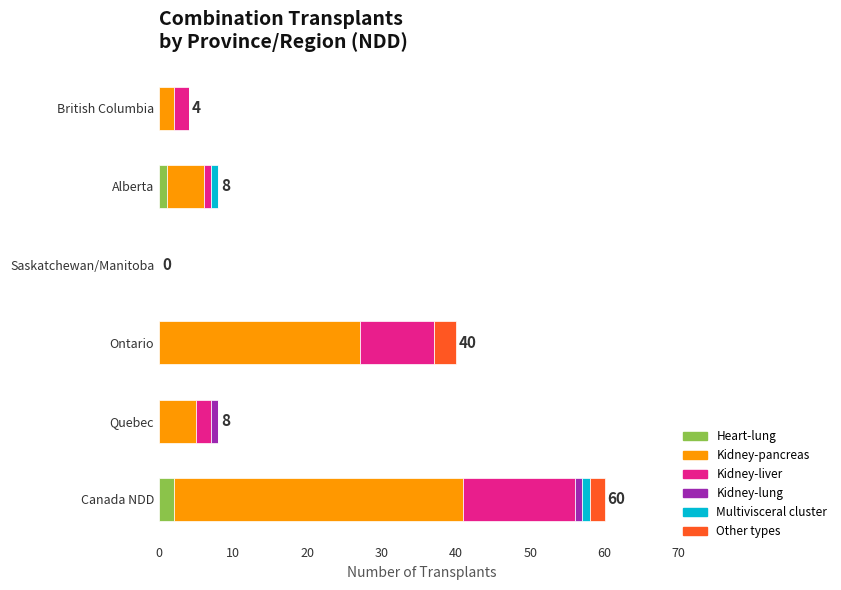

At which category is the sum across all series the highest?

Canada NDD